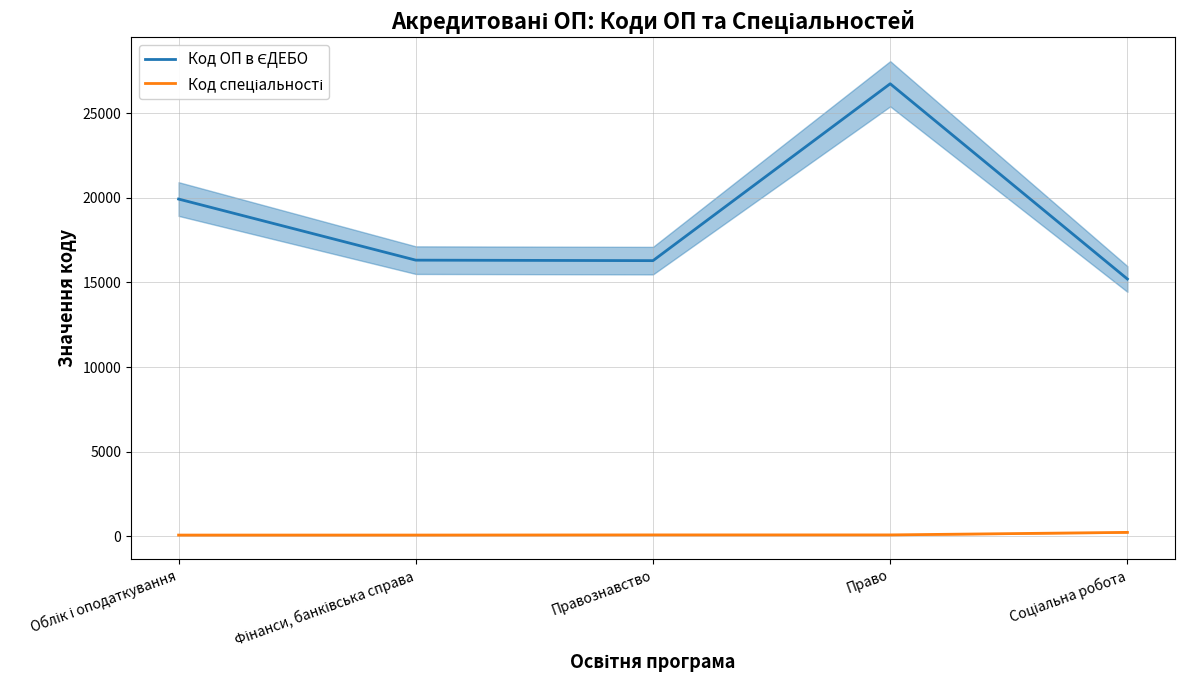

What is the difference between the highest and lowest values at Право?

26664